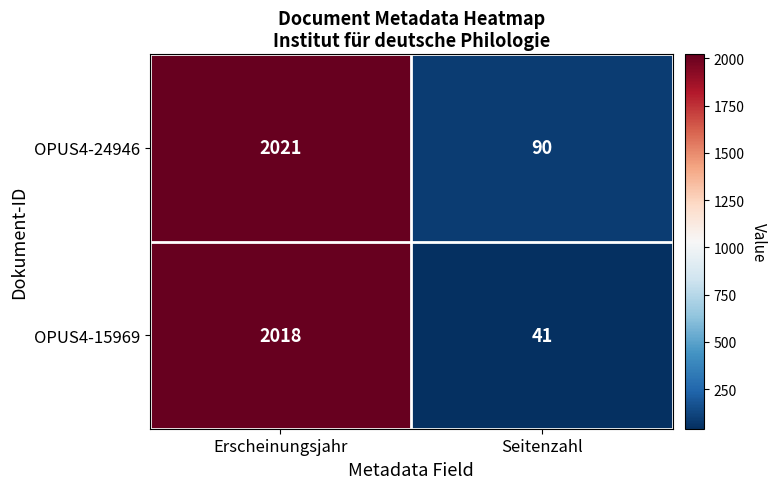

At which label does OPUS4-24946 reach its peak?

Erscheinungsjahr